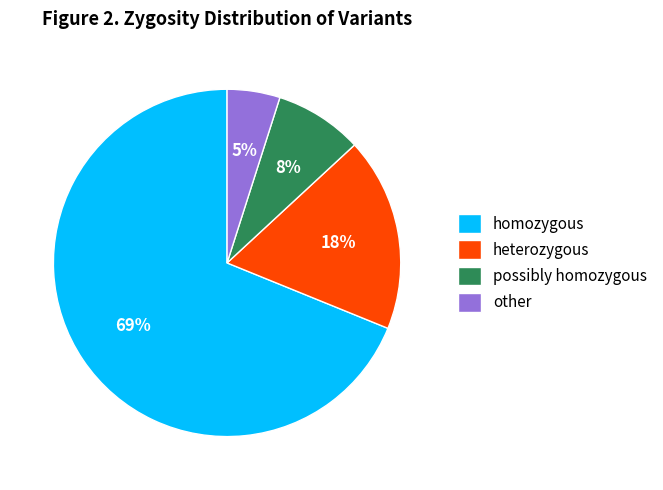

Does homozygous represent more than half of the total?

Yes